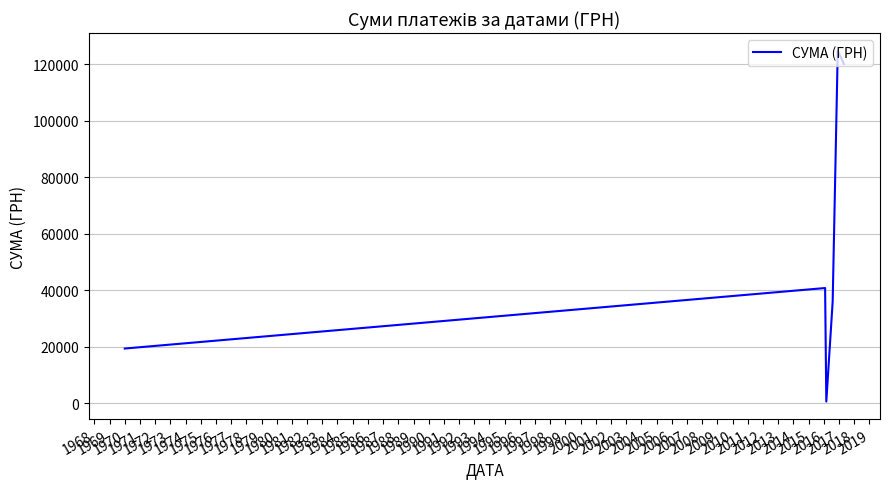

Is this an area chart (filled region under the line)?

No